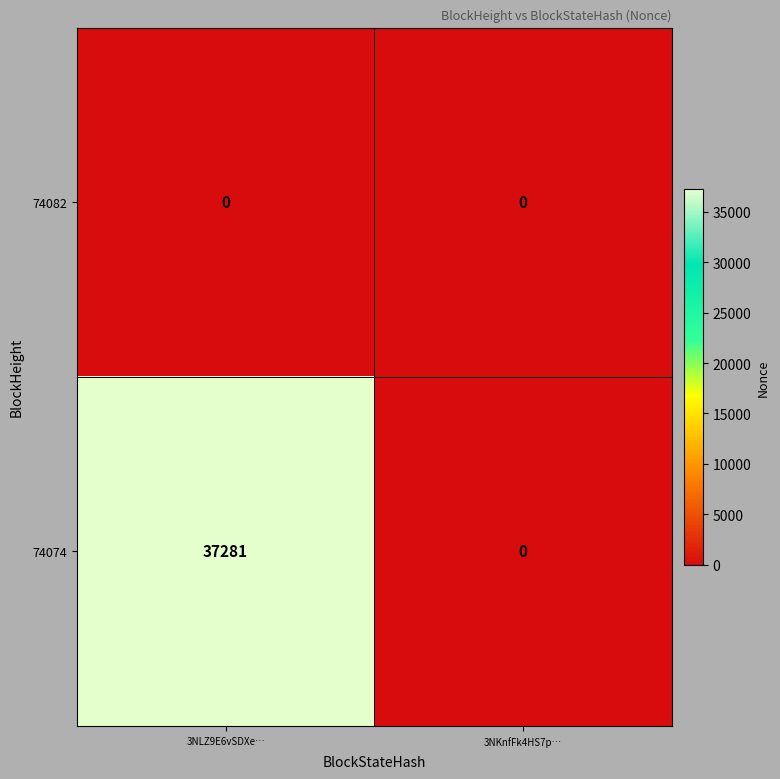

Reading left to right, extract all data points from this chart.

74082: 0	0
74074: 37281	0